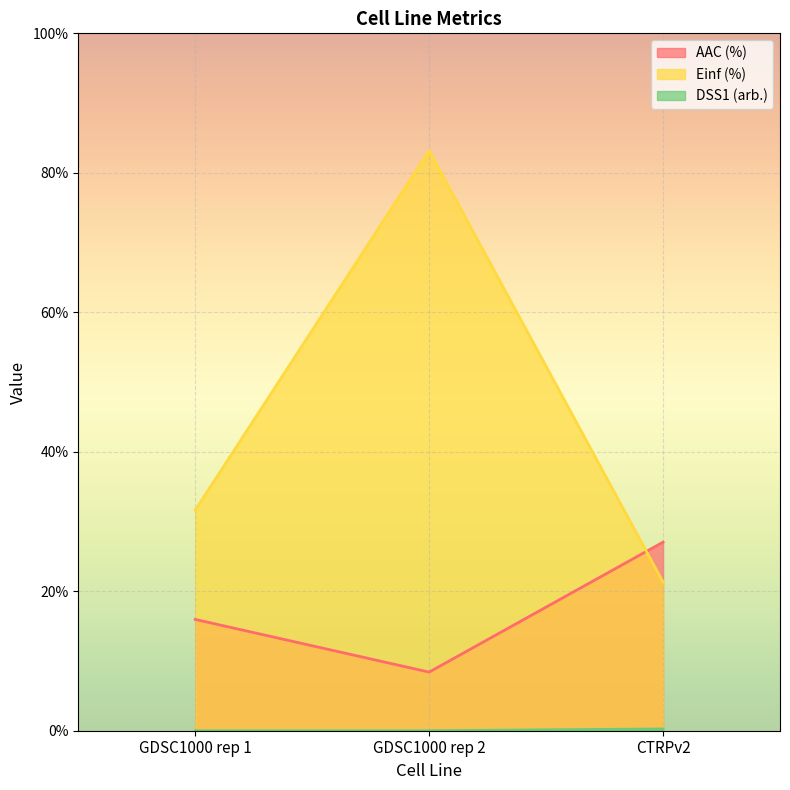

Between GDSC1000 rep 2 and CTRPv2, which series saw the biggest shift?

Einf (%)